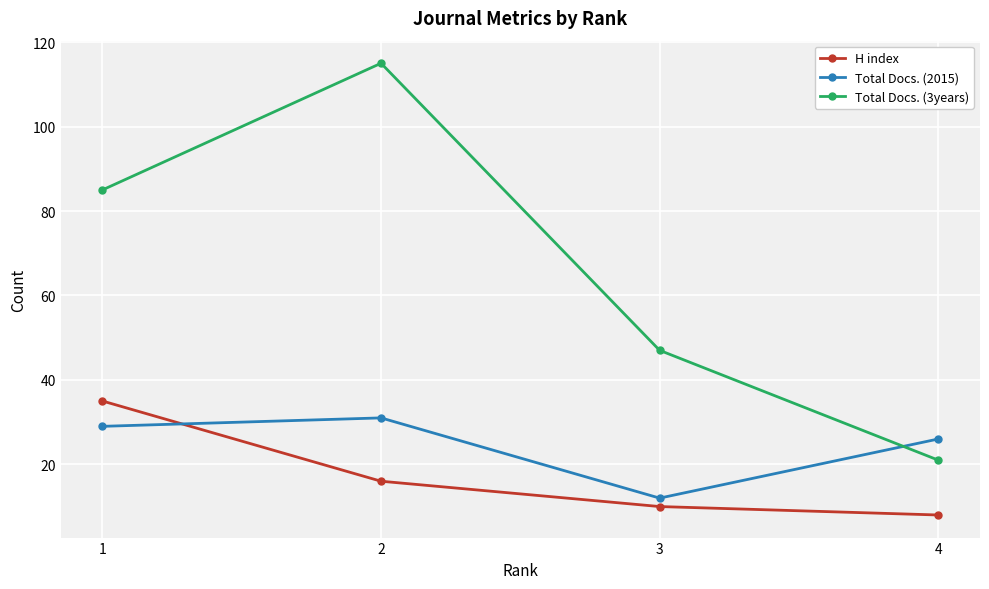

True or false: H index and Total Docs. (3years) intersect in this chart.

False